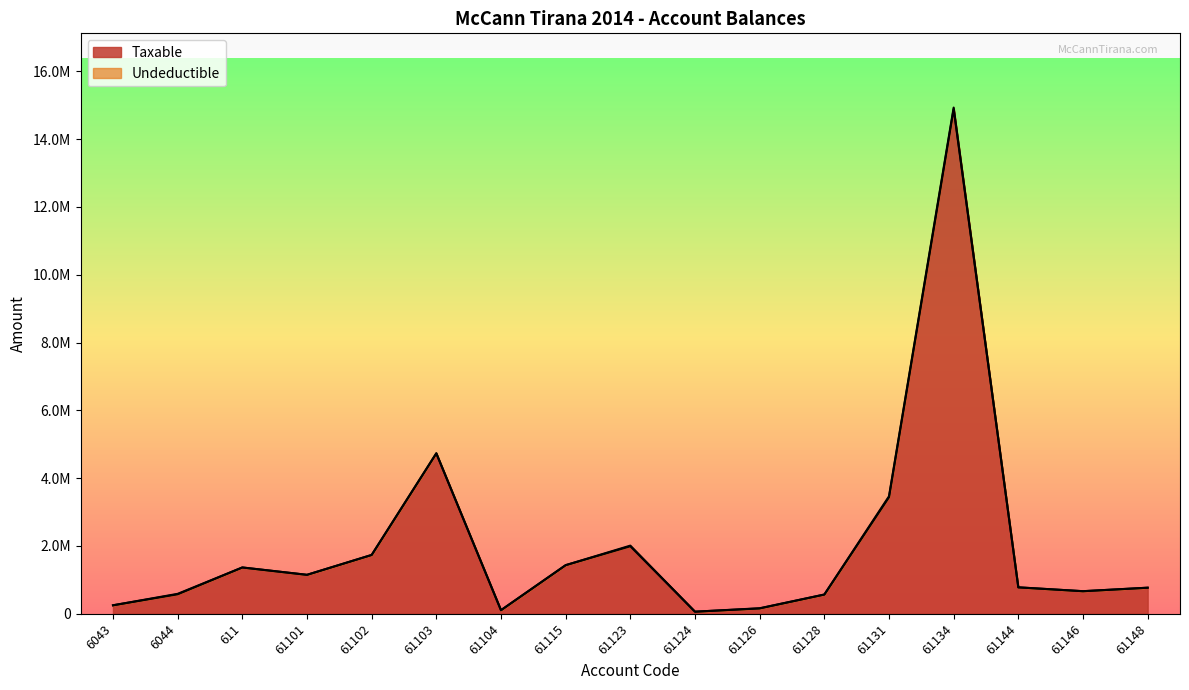

How many points are lower than both their immediate neighbors (excluding endpoints)?

4